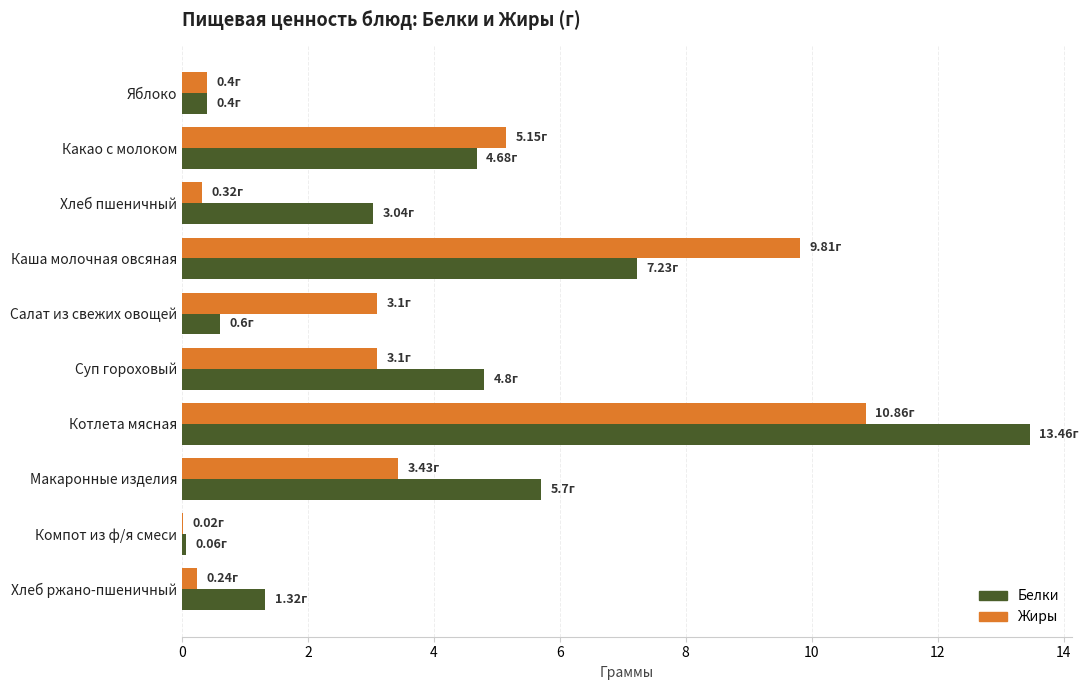

How many data points in Белки are above 4?

5